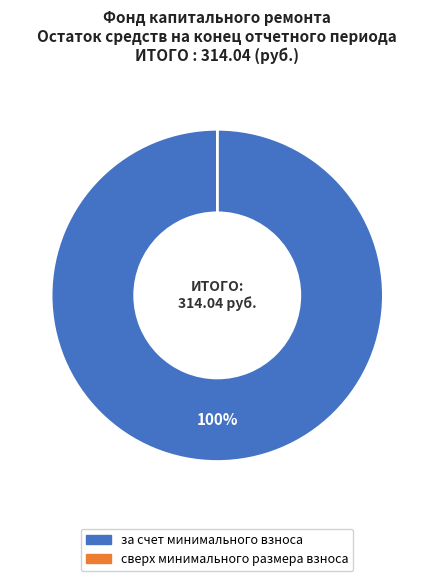

To the nearest percent, what percentage of the pie is за счет минимального взноса?

100%